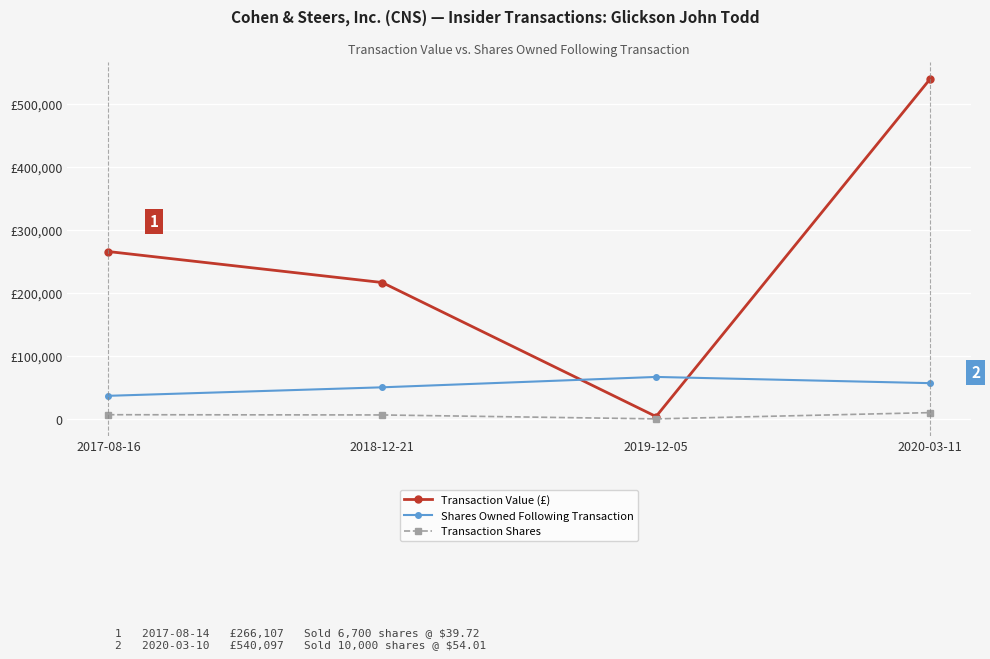

True or false: Shares Owned Following Transaction has more than 2 interior local peaks.

False